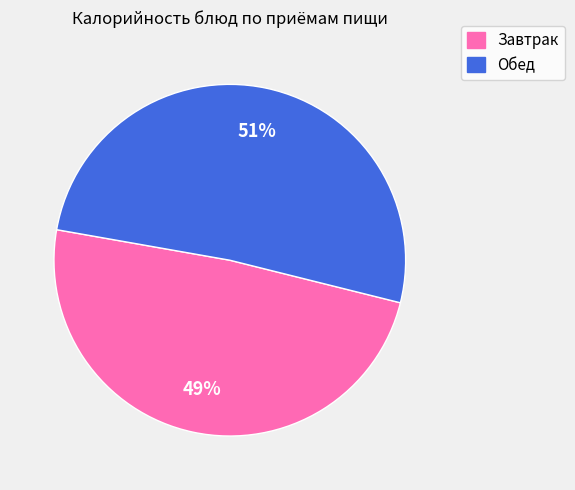

Does any single category account for the majority?

Yes